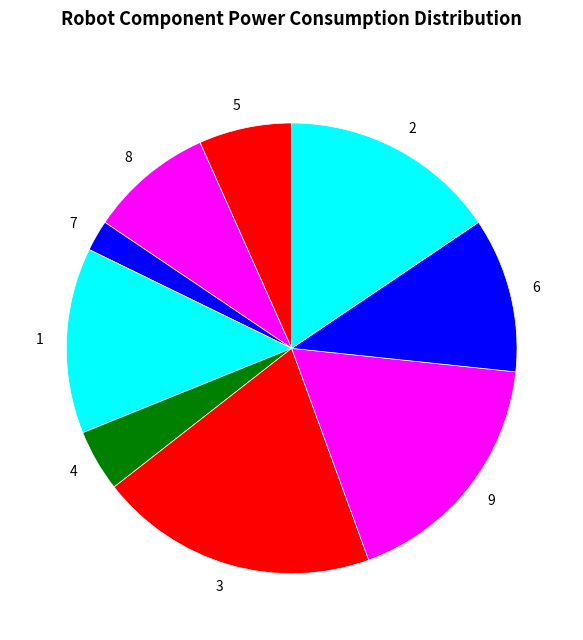

Which has a higher value, 7 or 8?

8